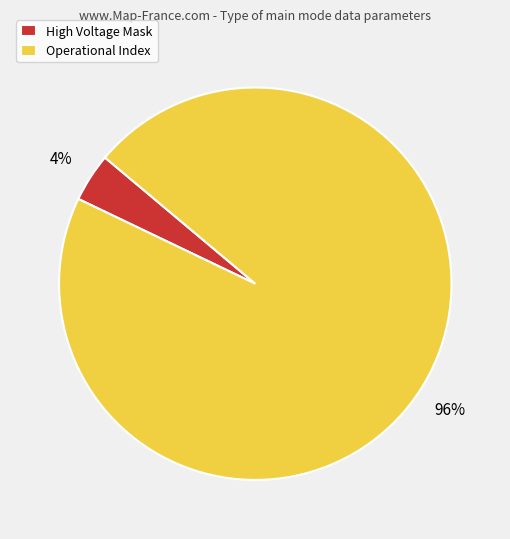

Which slice is the smallest?

High Voltage Mask